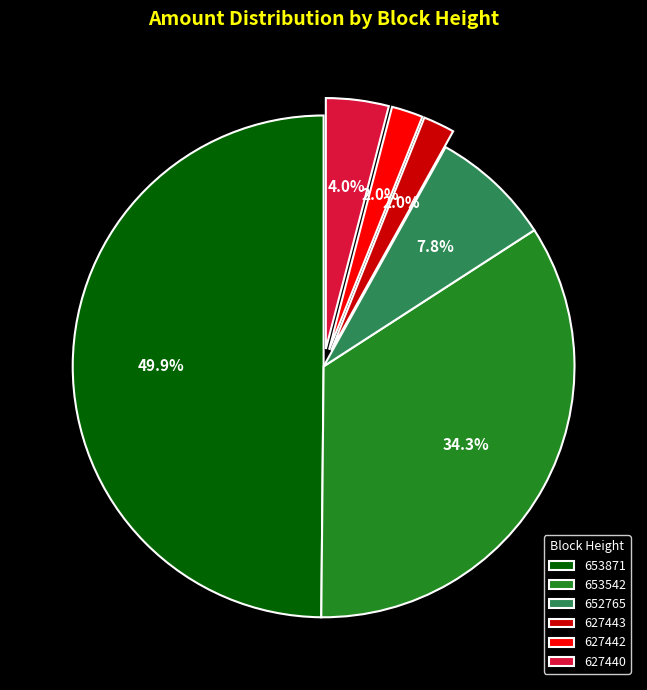

To the nearest percent, what percentage of the pie is 627440?

4%